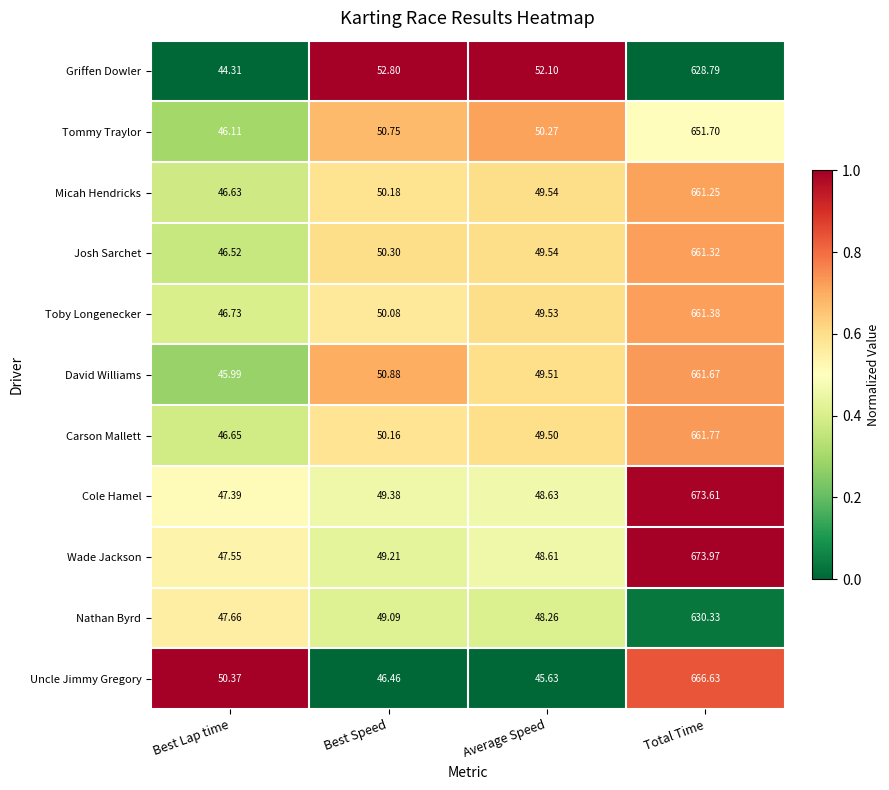

At which label does Josh Sarchet first exceed 50?

Best Speed